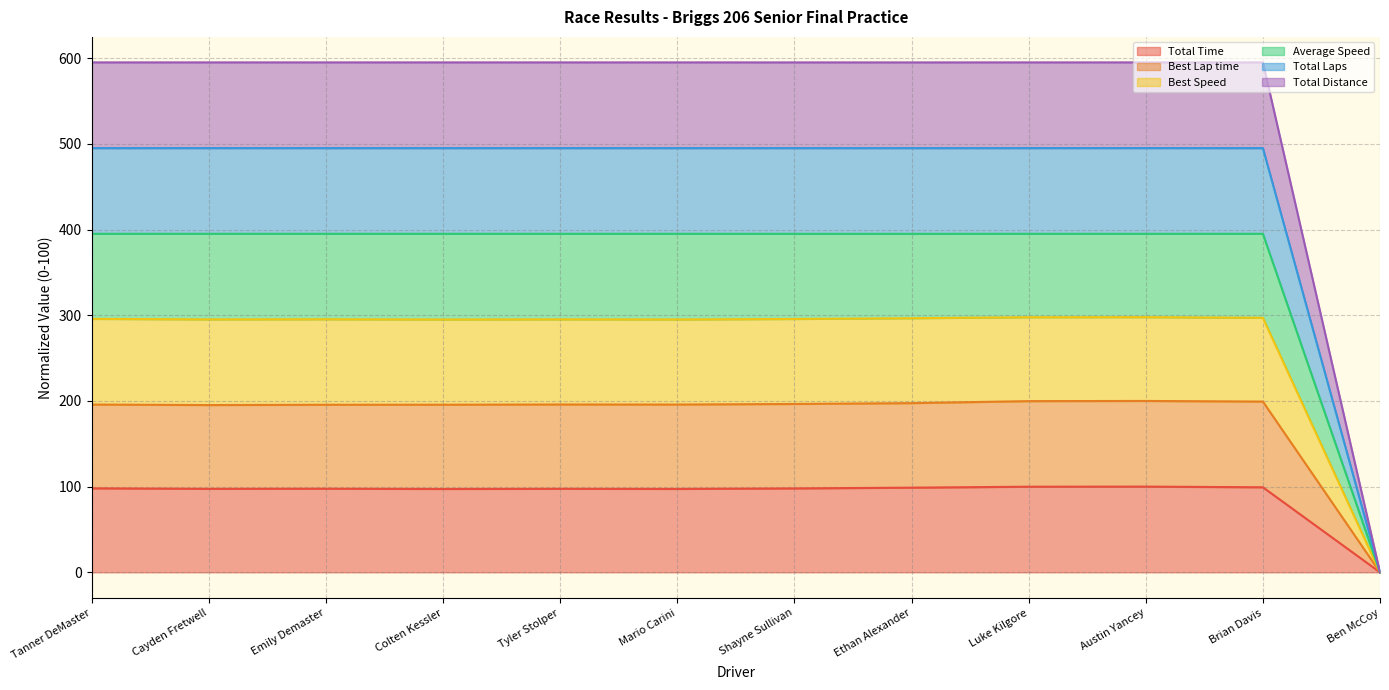

What is the label of the 9th point from the right?

Colten Kessler